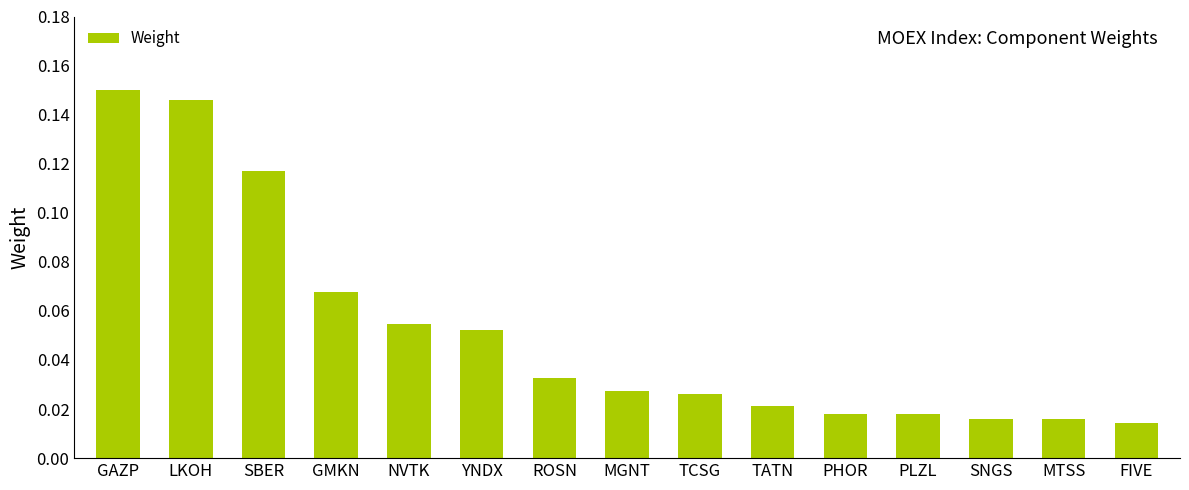

How many values are between 0 and 1?

15